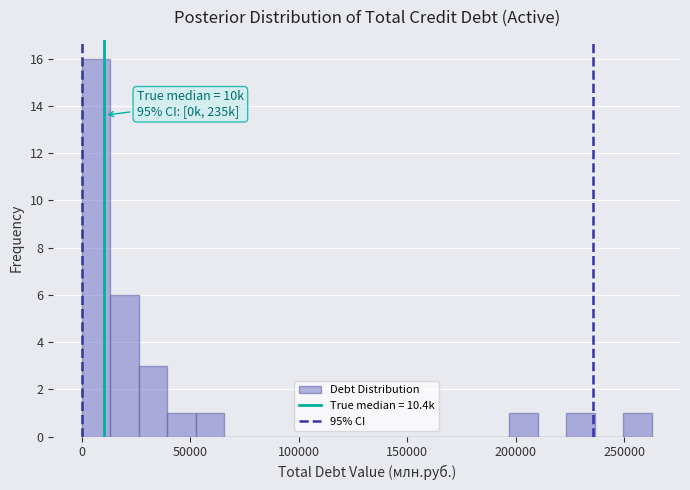

Read against the x-axis, roughly where is the centre of the tallest bar?

5000